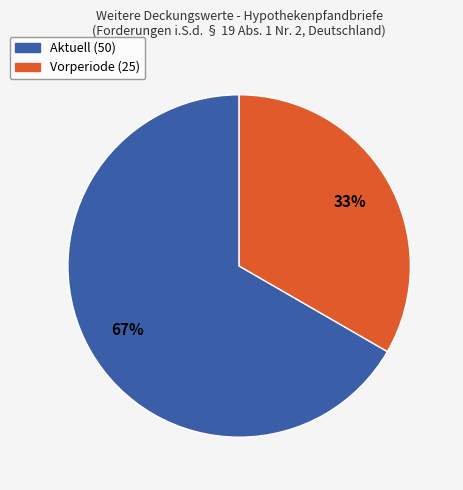

What is the smallest slice in the pie chart?

Vorperiode (25)